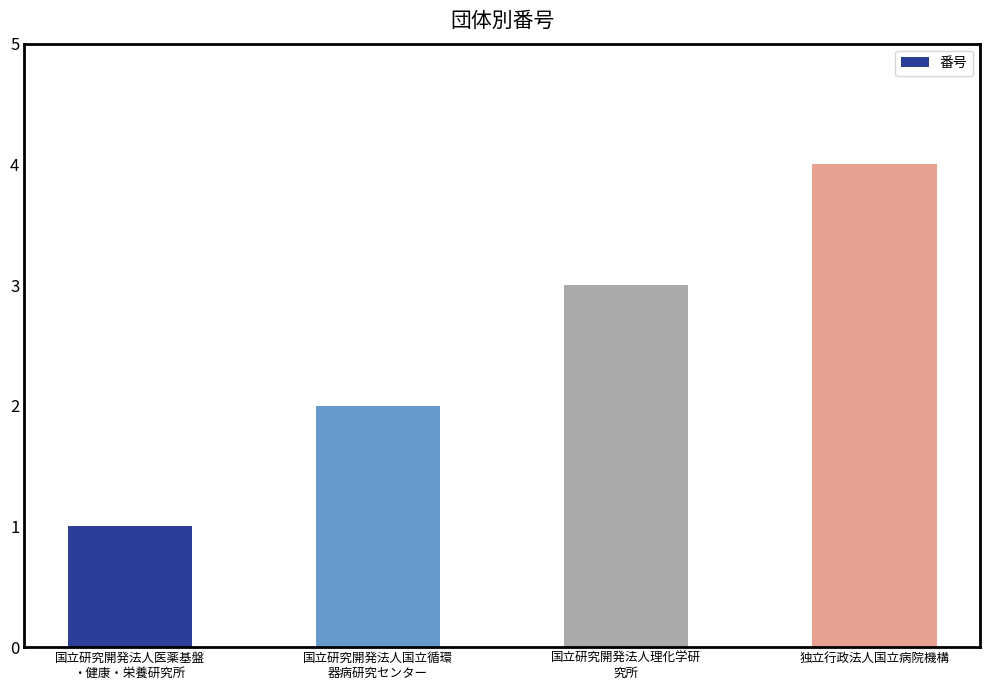

Does the chart contain stacked bars?

No